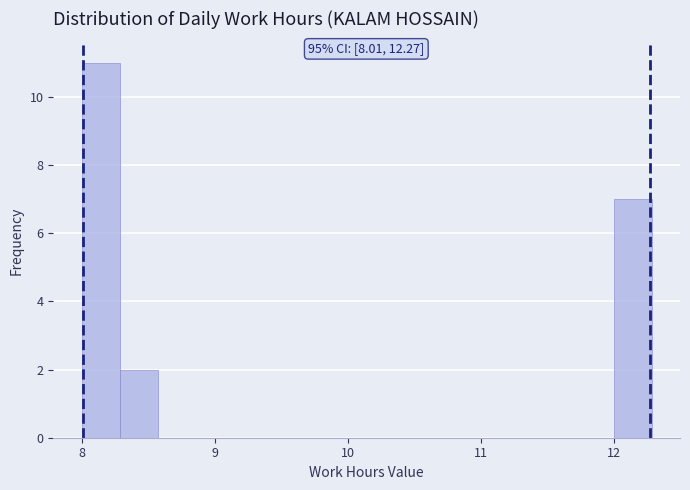

Read against the x-axis, roughly where is the centre of the tallest bar?

8.1